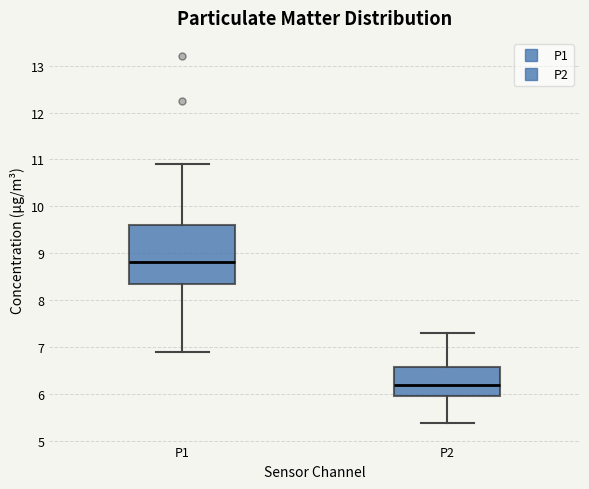

Where does the upper whisker of the box for P2 end on the y-axis? The values are not printed on the chart, so give them approximately, as read against the axis.

7.3